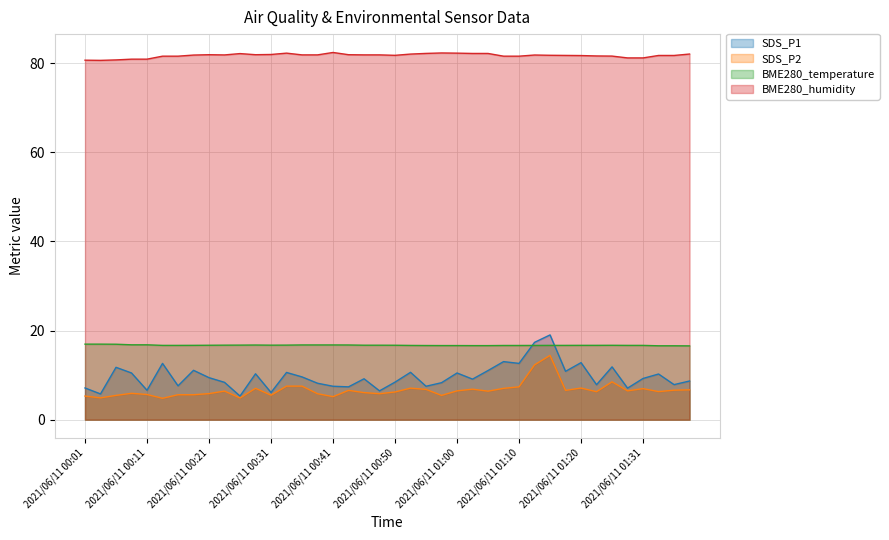

At which category does the chart reach its peak across all series?

2021/06/11 00:41